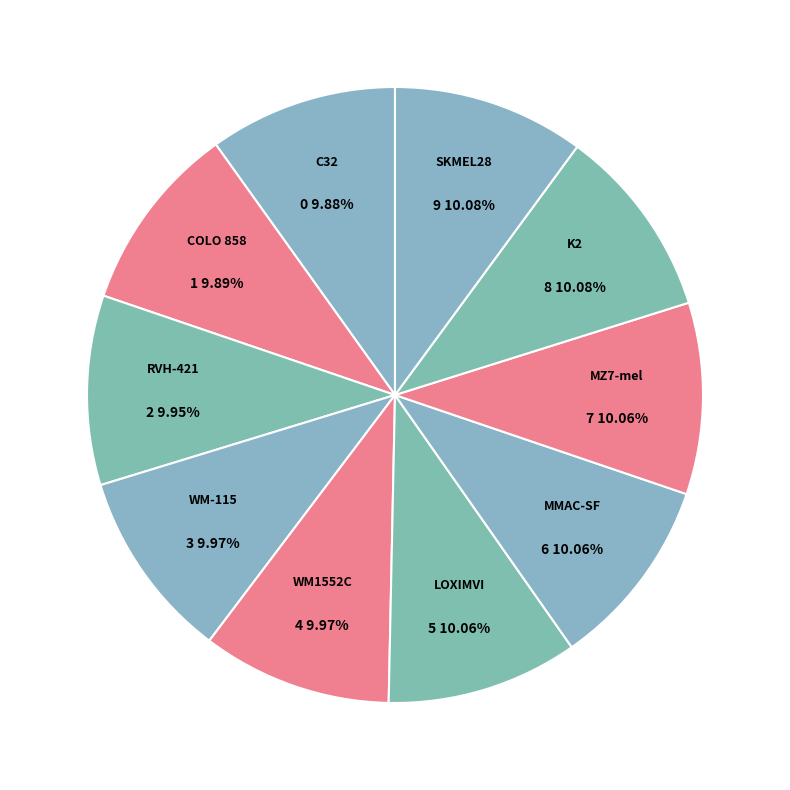

What is the ratio of the value at WM-115 to the value at RVH-421?

1.0